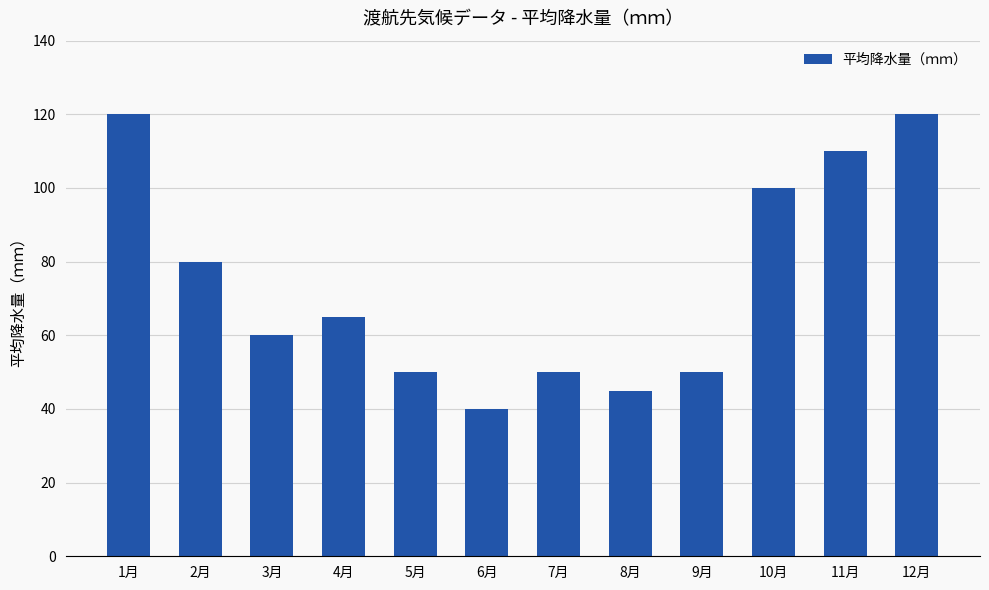

Between 4月 and 2月, which is larger?

2月